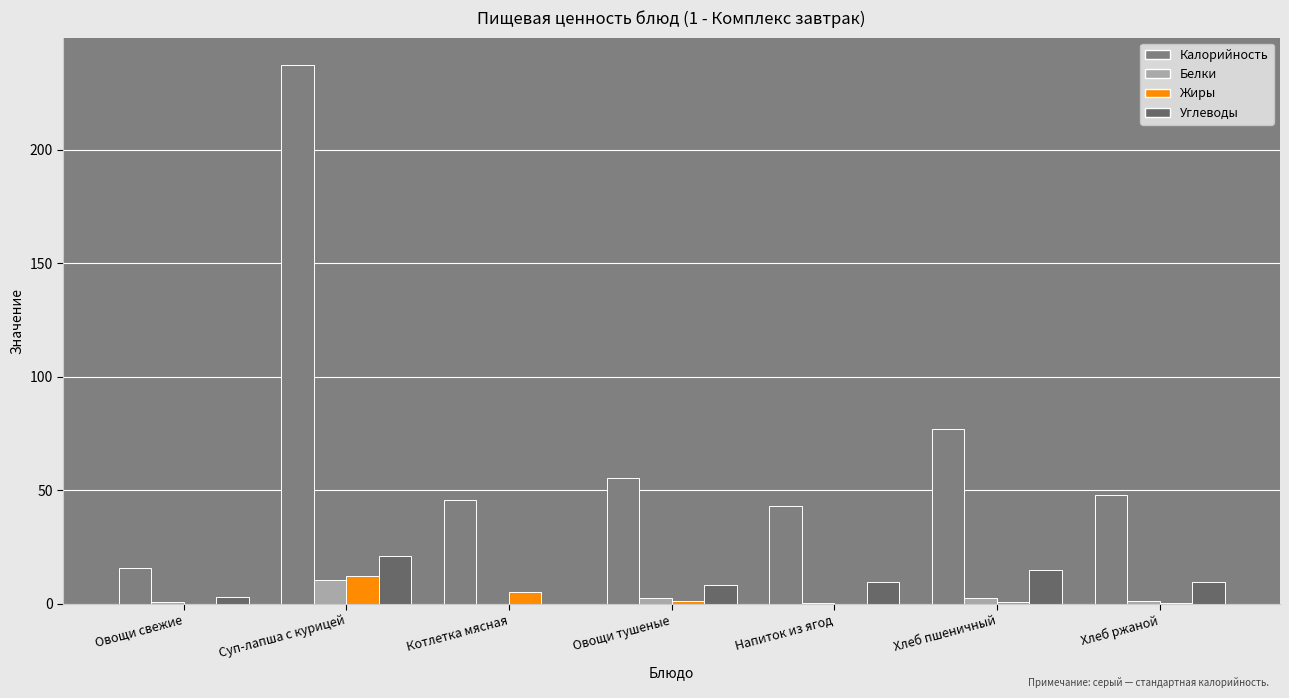

What is the total value across all series at Овощи тушеные?

67.3